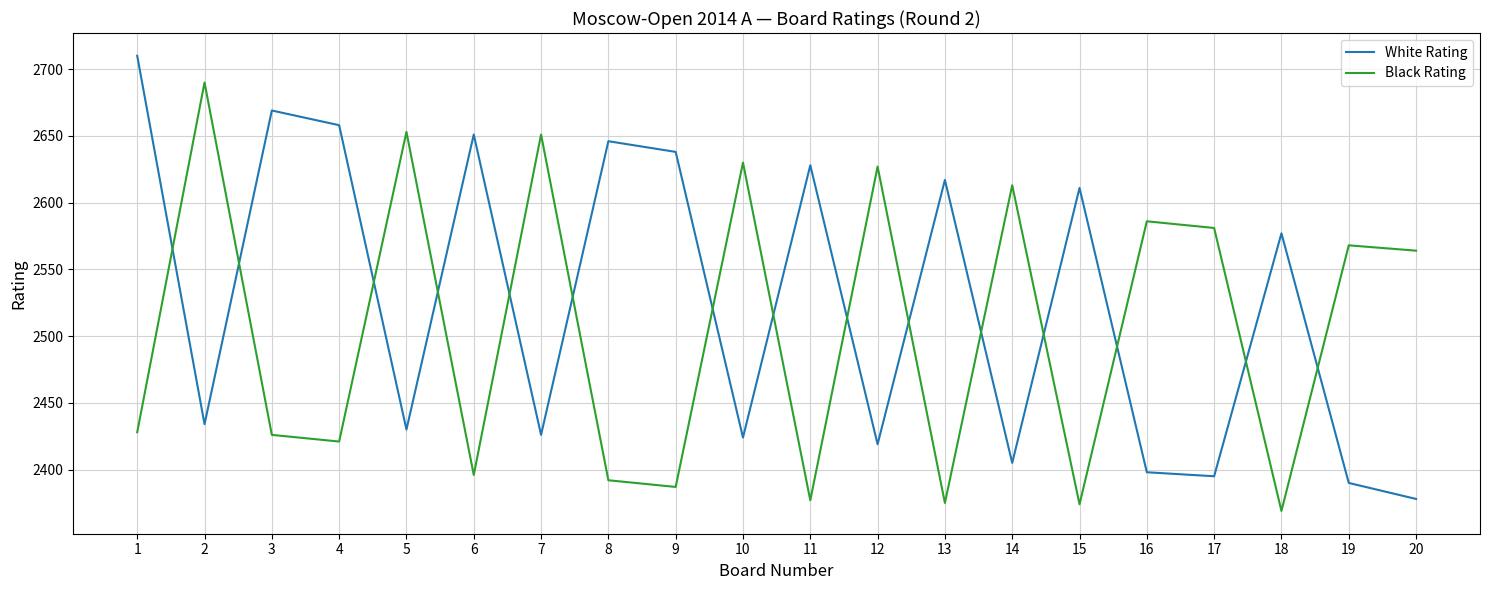

True or false: White Rating has a value of 2710 at 1.

True